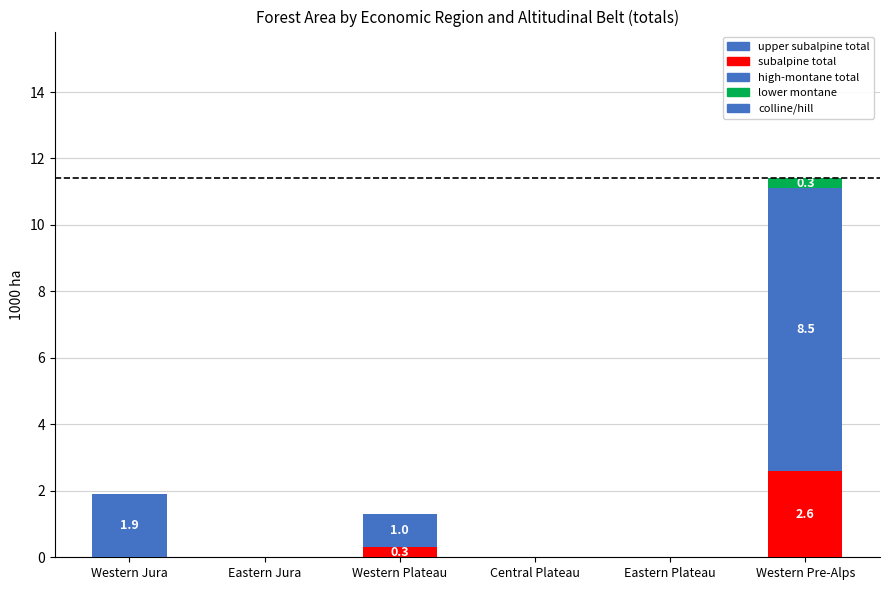

What is the sum of all subalpine total values?

2.9